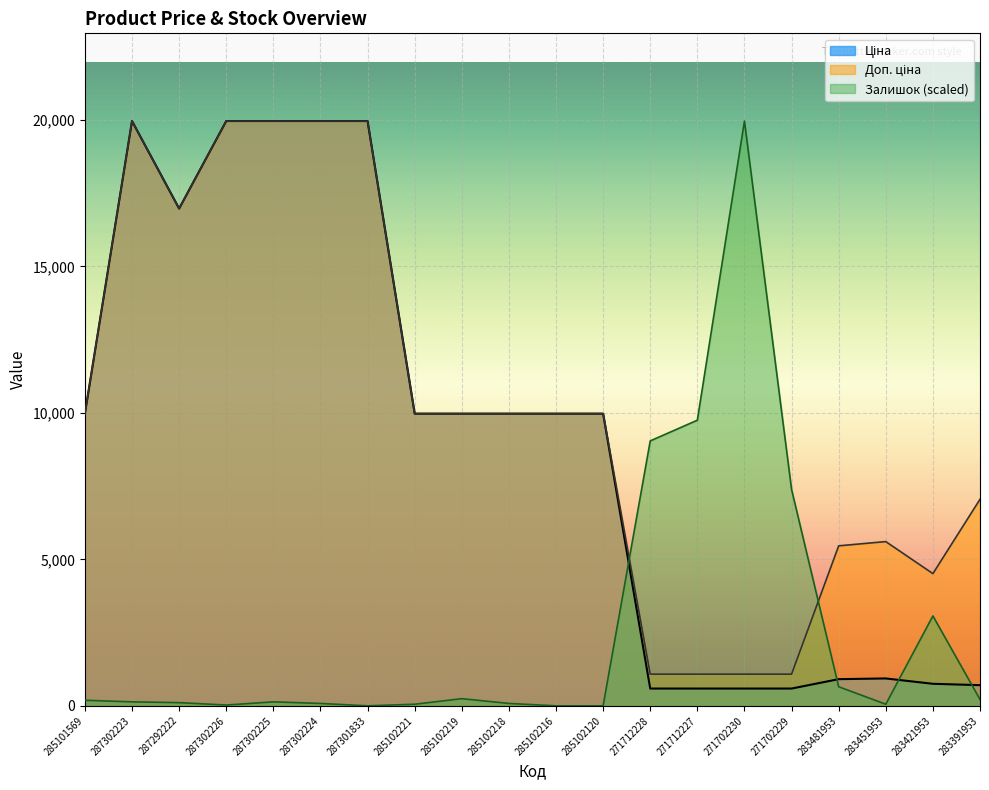

Is it true that Залишок equals -11914.8 at 287301833?

False